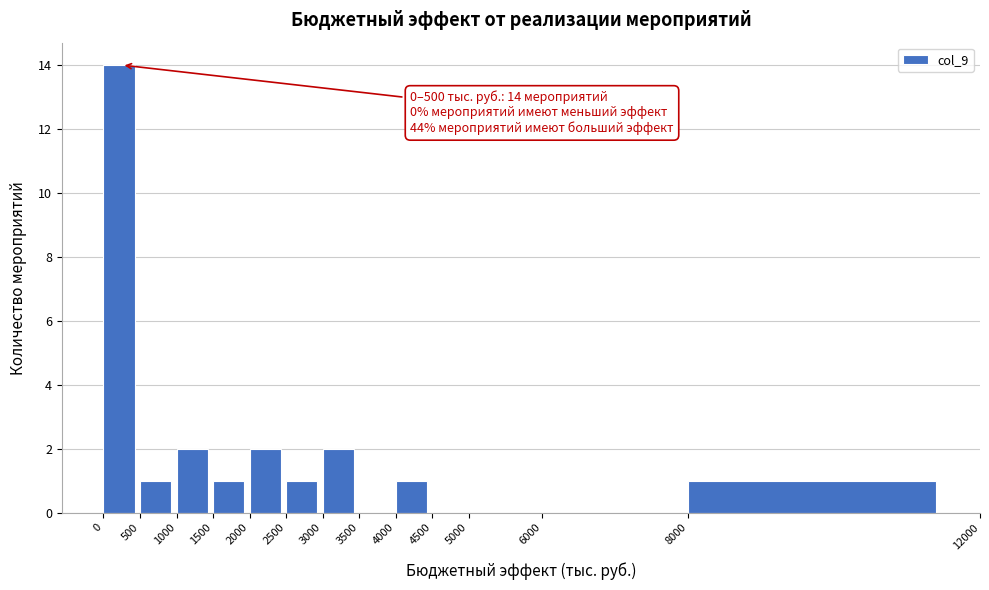

Which range on the x-axis has the tallest bar?

0 to 500